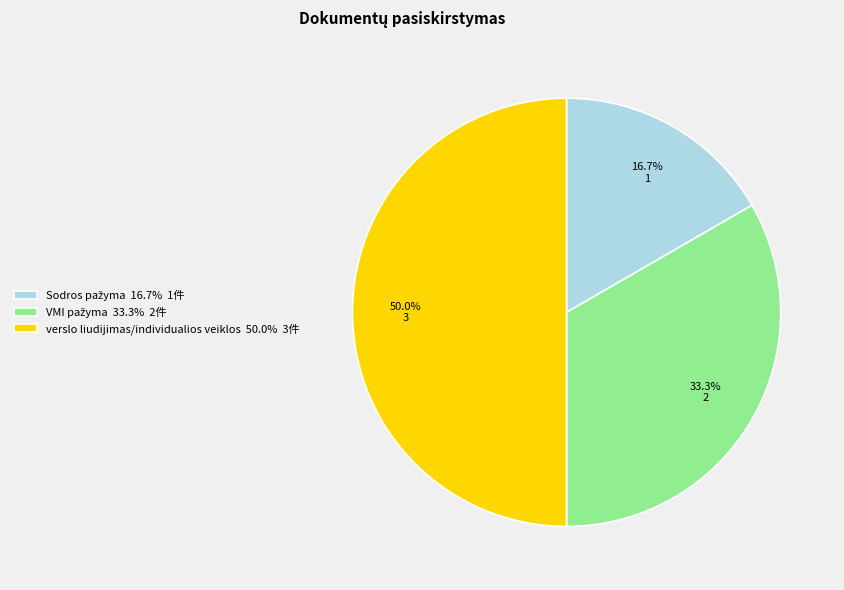

What percentage is NOT represented by verslo liudijimas/individualios veiklos 50.0% 3件?

50.0%